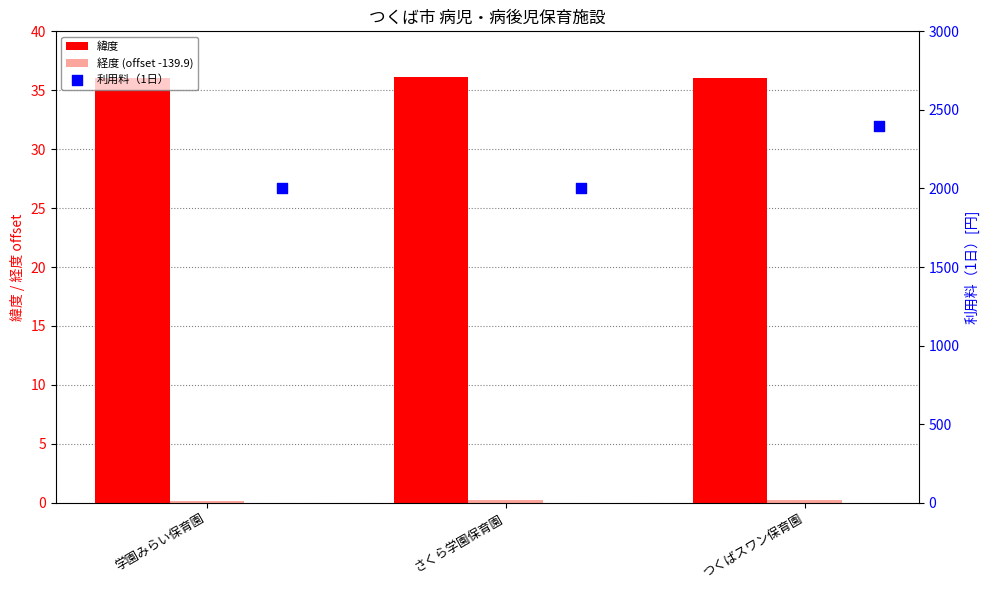

Which series has the largest total across all categories?

利用料（1日）